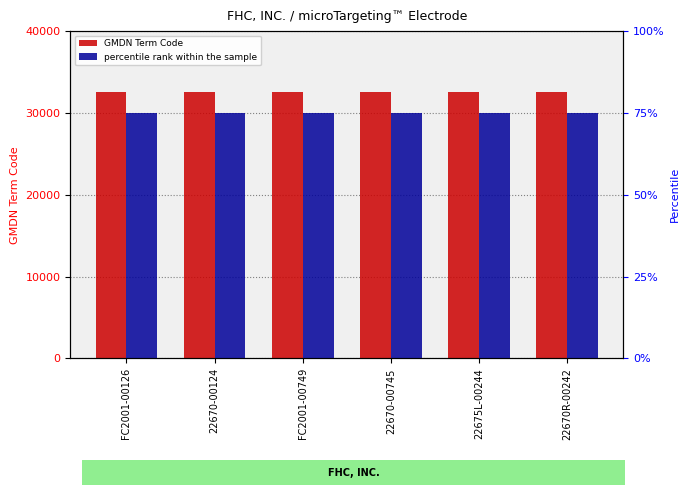

Between 22670-00124 and 22670R-00242, which is larger?

22670-00124